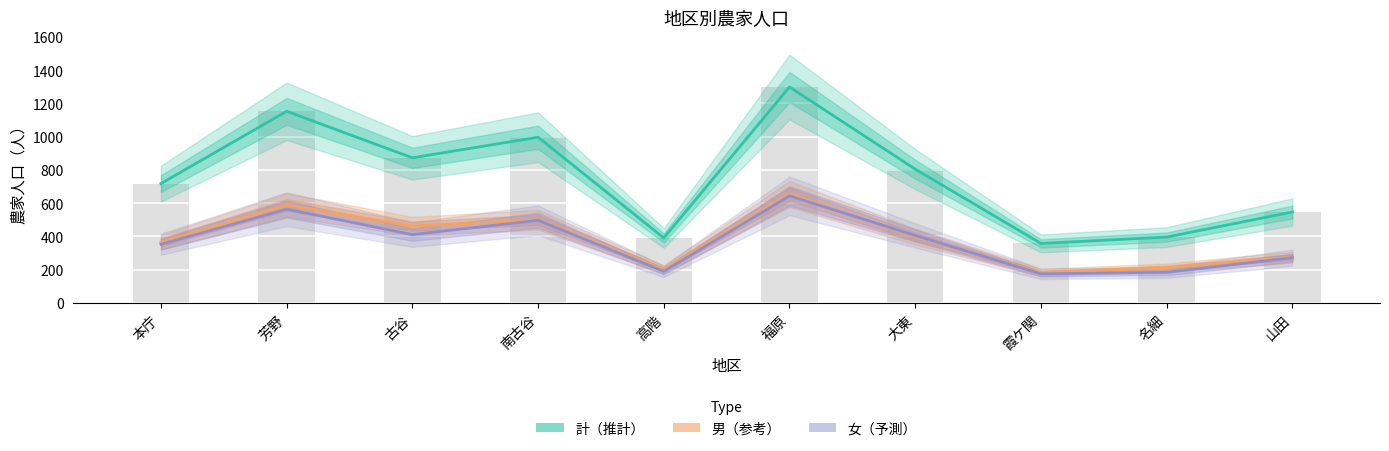

Is it true that 計 equals 633 at 南古谷?

False